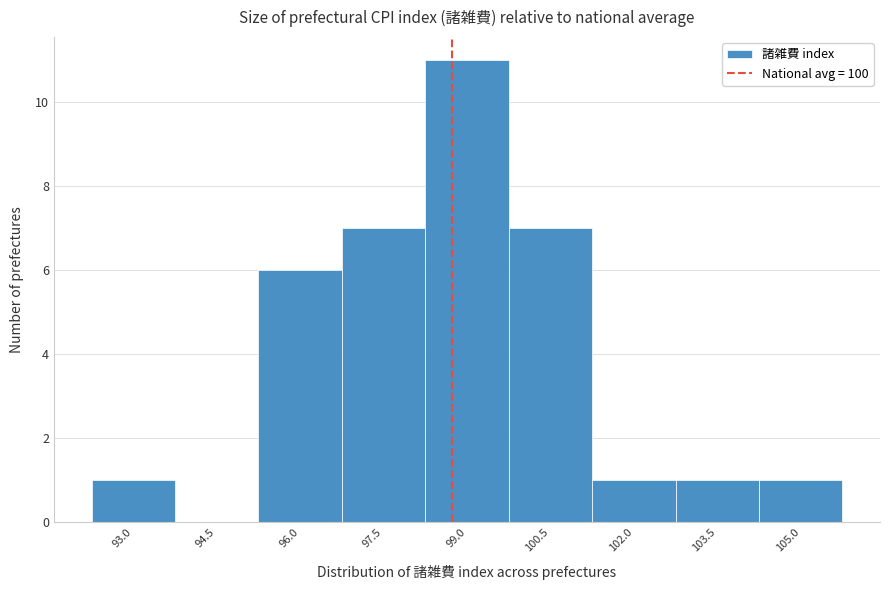

Reading left to right, what are all the values shown in this chart?

93.0=1	94.5=0	96.0=6	97.5=7	99.0=11	100.5=7	102.0=1	103.5=1	105.0=1